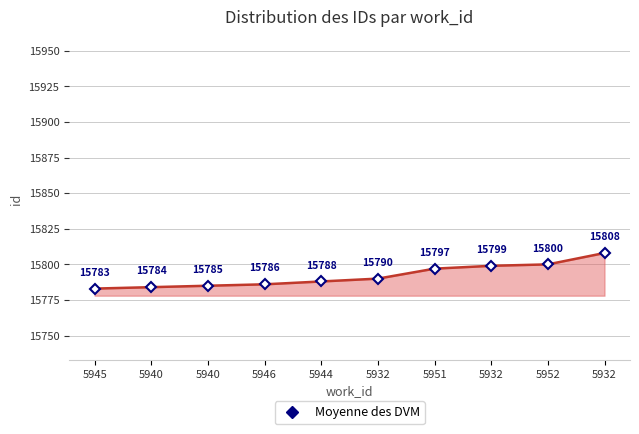

Reading left to right, list all the values displayed in this chart.

5945=15783	5940=15784	5940=15785	5946=15786	5944=15788	5932=15790	5951=15797	5932=15799	5952=15800	5932=15808